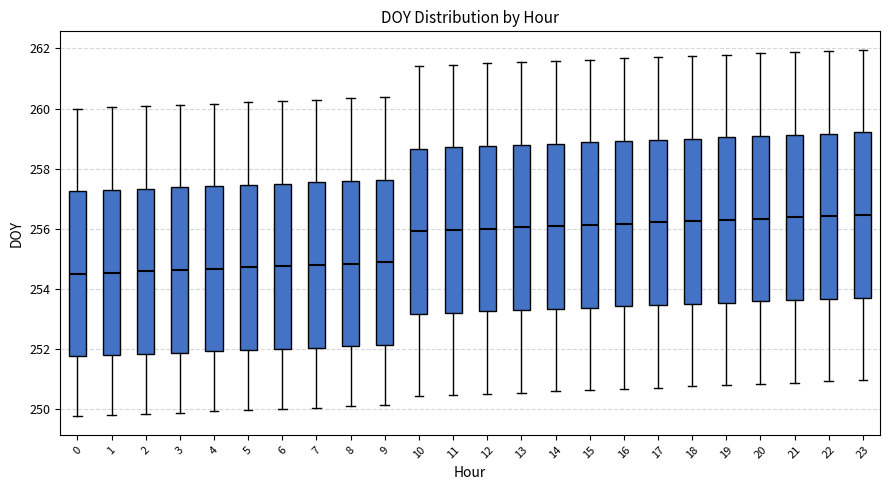

Reading left to right, read every box against the y-axis: the position of its median line, the range the box covers, and the ends of its whiskers. The values are not printed on the chart, so give them approximately, as read against the axis.

0: median 254.6, box 251.8 to 257.2, whiskers 249.8 to 260.0
1: median 254.6, box 251.8 to 257.2, whiskers 249.8 to 260.0
2: median 254.6, box 251.8 to 257.4, whiskers 249.8 to 260.0
3: median 254.6, box 251.8 to 257.4, whiskers 249.8 to 260.2
4: median 254.6, box 252.0 to 257.4, whiskers 250.0 to 260.2
5: median 254.8, box 252.0 to 257.4, whiskers 250.0 to 260.2
6: median 254.8, box 252.0 to 257.6, whiskers 250.0 to 260.2
7: median 254.8, box 252.0 to 257.6, whiskers 250.0 to 260.2
8: median 254.8, box 252.0 to 257.6, whiskers 250.0 to 260.4
9: median 254.8, box 252.2 to 257.6, whiskers 250.2 to 260.4
10: median 256.0, box 253.2 to 258.6, whiskers 250.4 to 261.4
11: median 256.0, box 253.2 to 258.8, whiskers 250.4 to 261.4
12: median 256.0, box 253.2 to 258.8, whiskers 250.6 to 261.6
13: median 256.0, box 253.2 to 258.8, whiskers 250.6 to 261.6
14: median 256.0, box 253.4 to 258.8, whiskers 250.6 to 261.6
15: median 256.2, box 253.4 to 258.8, whiskers 250.6 to 261.6
16: median 256.2, box 253.4 to 259.0, whiskers 250.6 to 261.6
17: median 256.2, box 253.4 to 259.0, whiskers 250.8 to 261.8
18: median 256.2, box 253.6 to 259.0, whiskers 250.8 to 261.8
19: median 256.2, box 253.6 to 259.0, whiskers 250.8 to 261.8
20: median 256.4, box 253.6 to 259.0, whiskers 250.8 to 261.8
21: median 256.4, box 253.6 to 259.2, whiskers 250.8 to 261.8
22: median 256.4, box 253.6 to 259.2, whiskers 251.0 to 262.0
23: median 256.4, box 253.8 to 259.2, whiskers 251.0 to 262.0